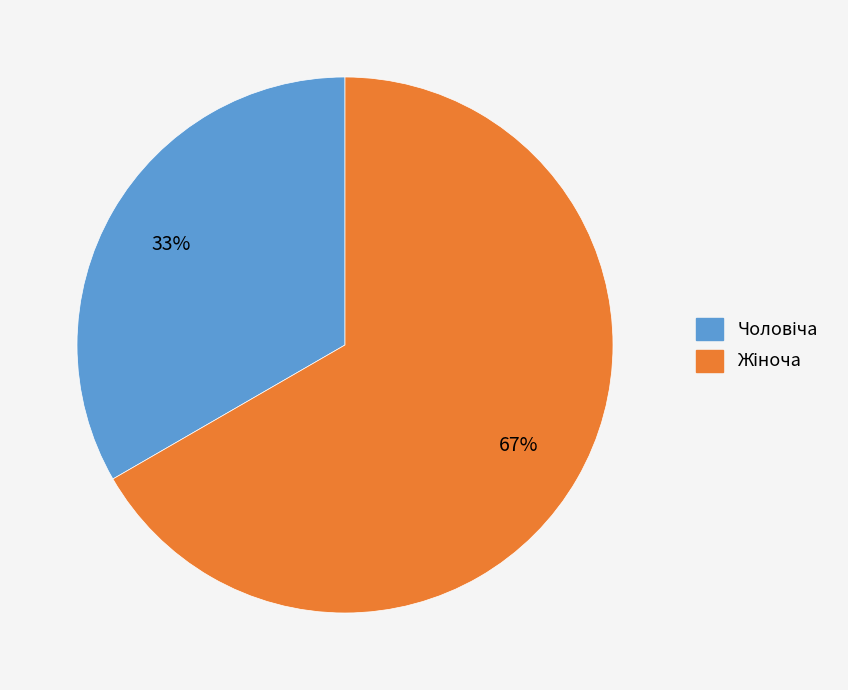

Is there any slice that represents more than half of the pie?

Yes